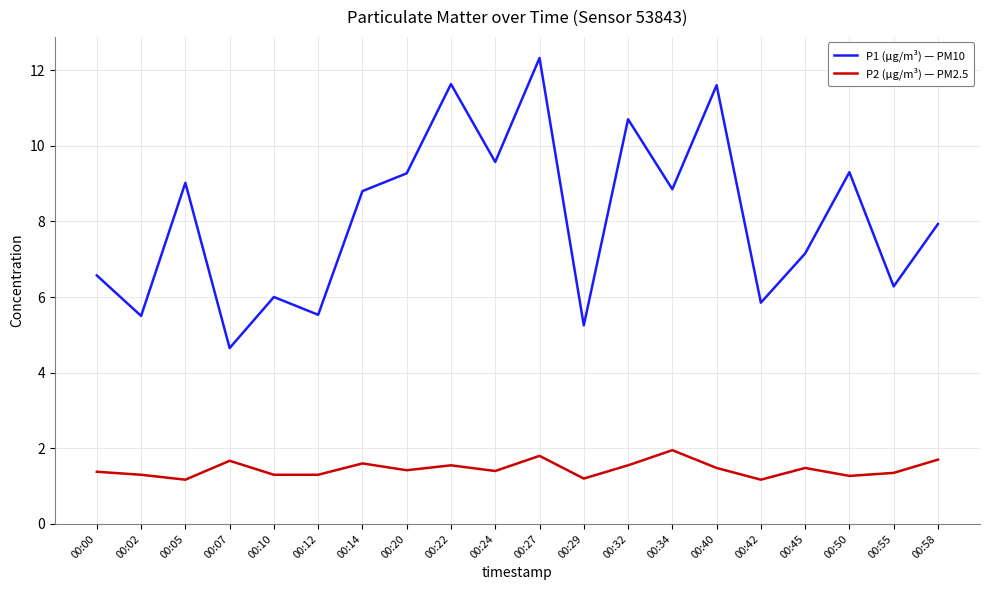

Which category has the highest value across all series?

00:27